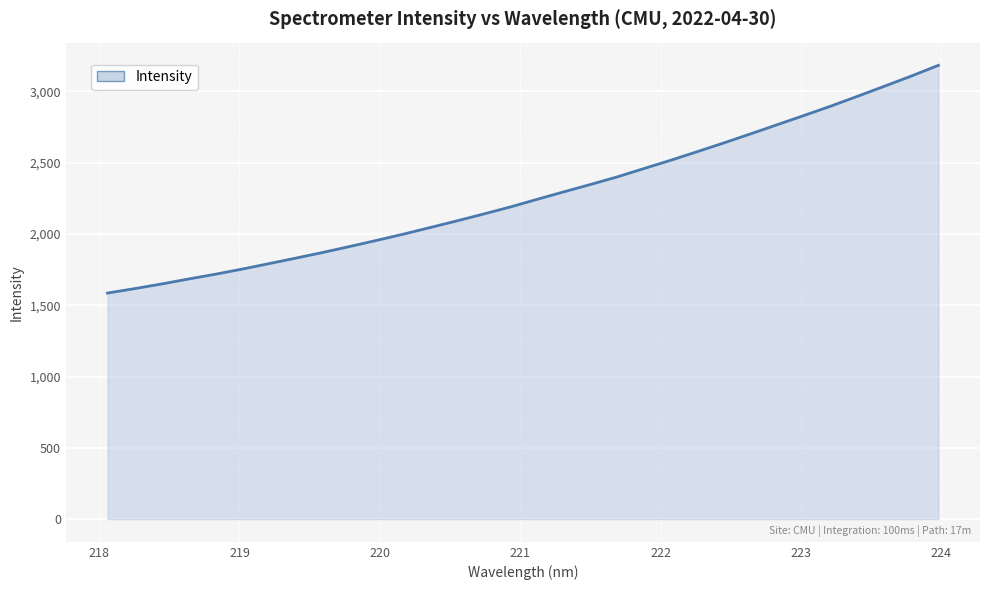

What is the difference between the maximum and minimum values?

1597.0